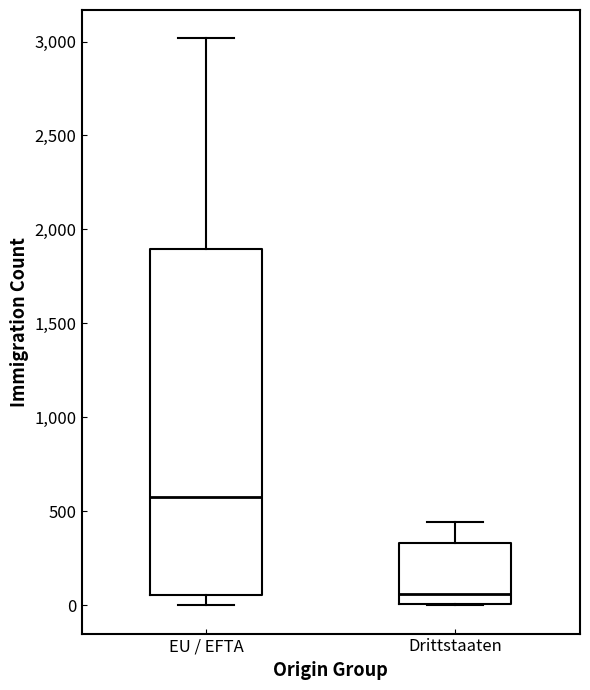

Where does the lower whisker of the box for EU / EFTA end on the y-axis? The values are not printed on the chart, so give them approximately, as read against the axis.

0